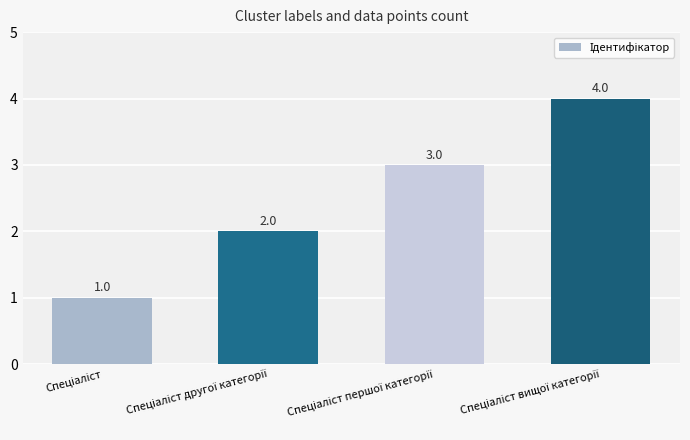

What is the smallest value displayed?

1